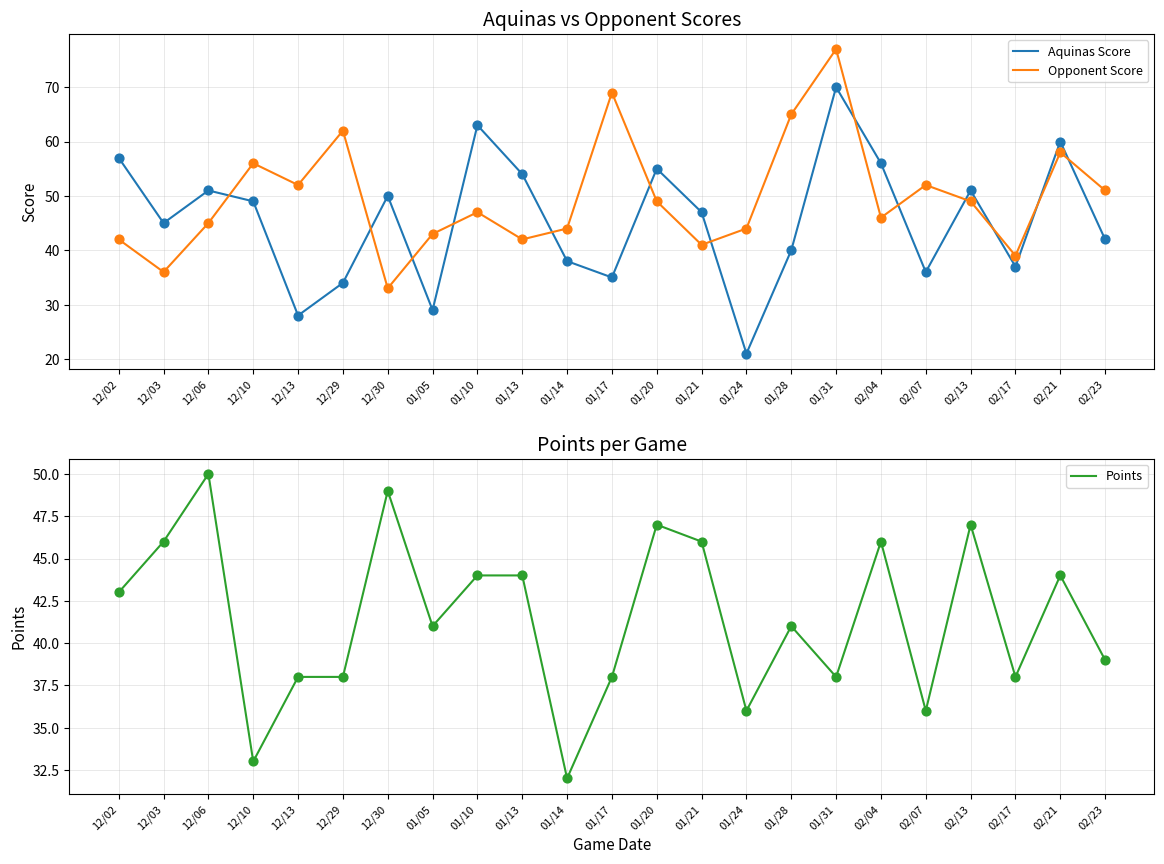

Which series contains the lowest Y value?

Aquinas Score